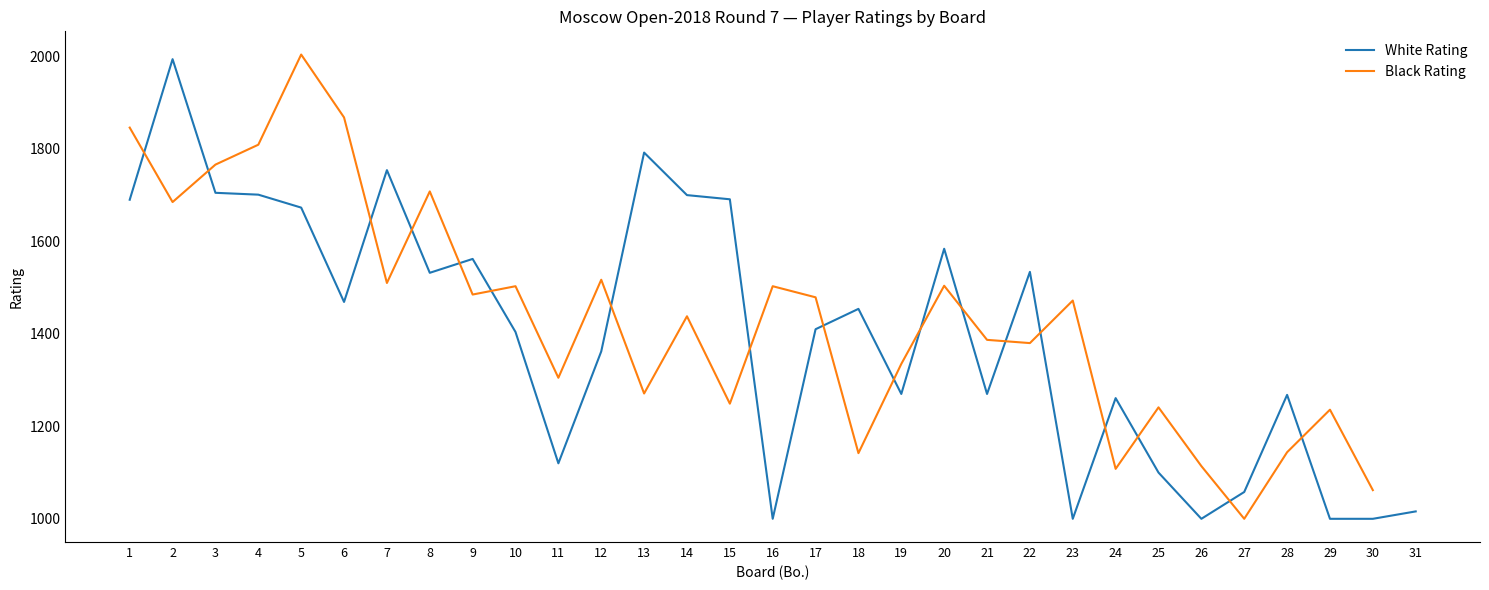

Rank the categories by Black Rating value from lowest to highest.

27, 30, 24, 26, 18, 28, 29, 25, 15, 13, 11, 19, 22, 21, 14, 23, 17, 9, 10, 16, 20, 7, 12, 2, 8, 3, 4, 1, 6, 5, 31